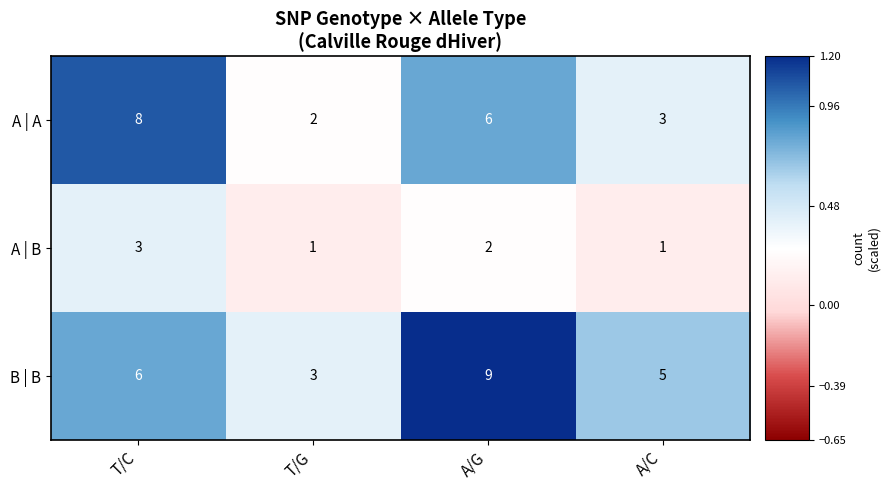

How many series are shown in this chart?

3